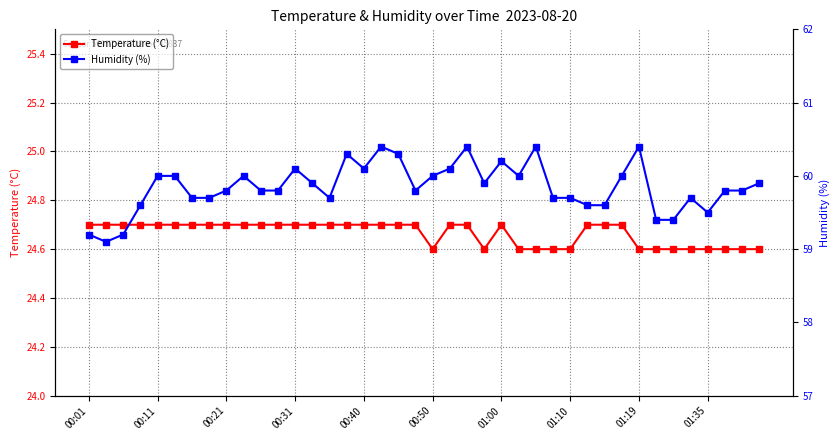

Is this an area chart (filled region under the line)?

No